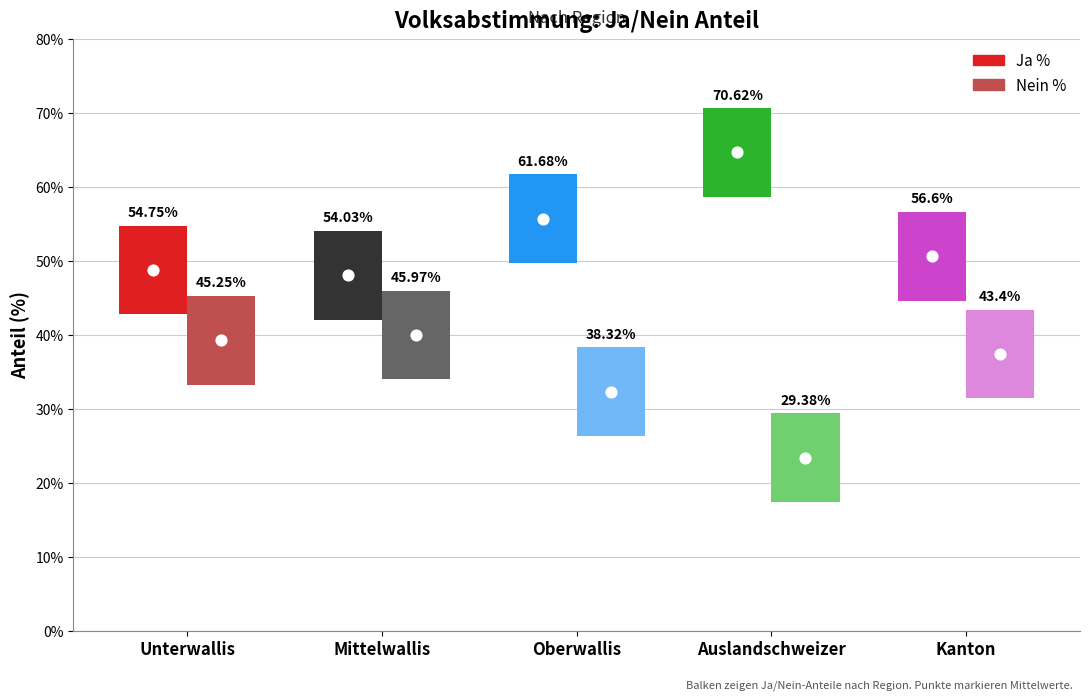

Which series reaches the minimum Y coordinate?

Nein %